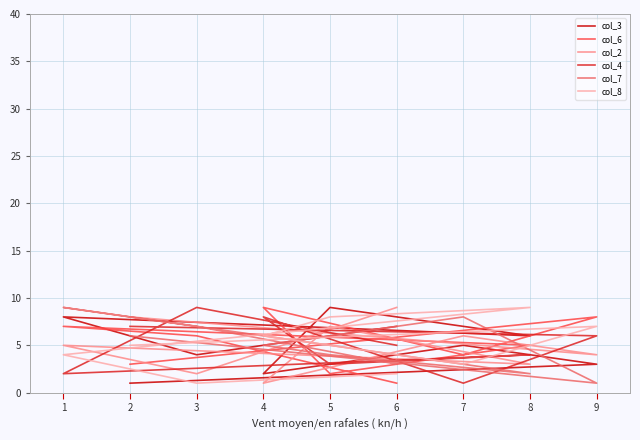

How many categories are shown in the chart?

9